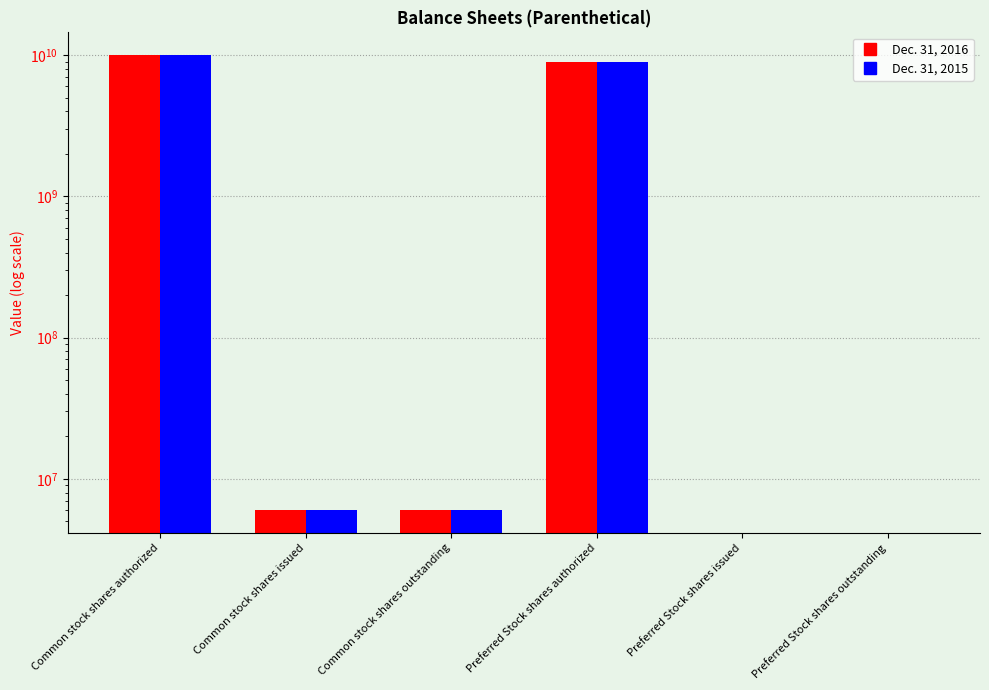

What position from the right is Preferred Stock shares outstanding?

1